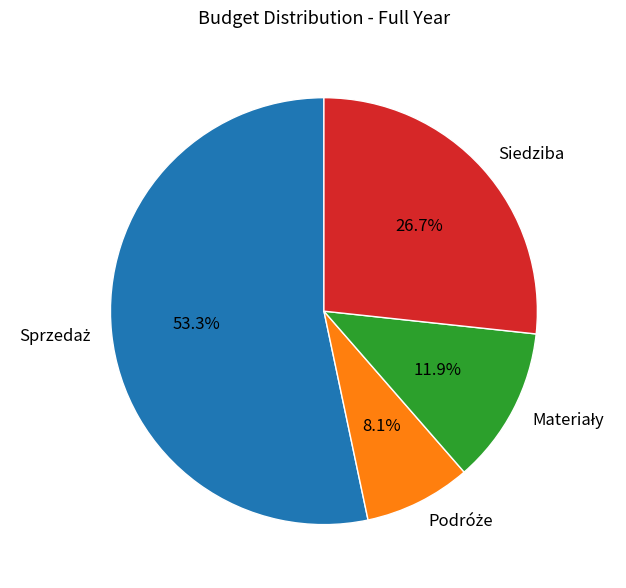

Is there a majority slice in this chart?

Yes